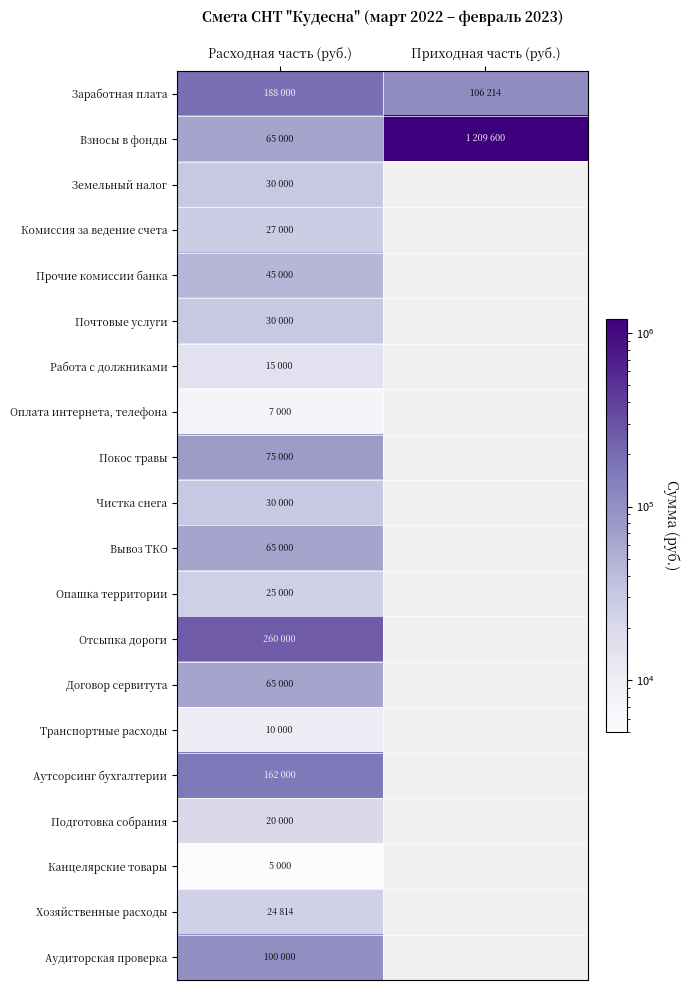

Which series has the widest spread of values?

Взносы в фонды